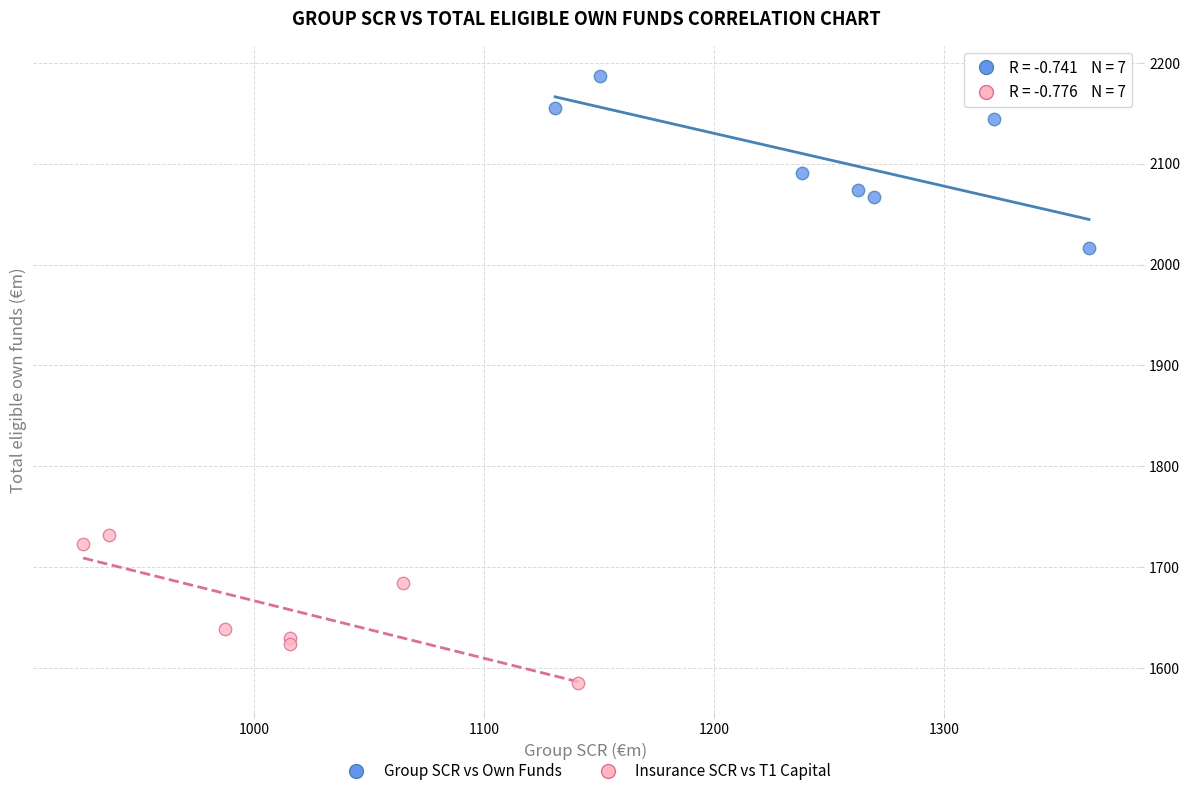

What are all the series names shown in the legend?

Group SCR vs Own Funds, Insurance SCR vs T1 Capital